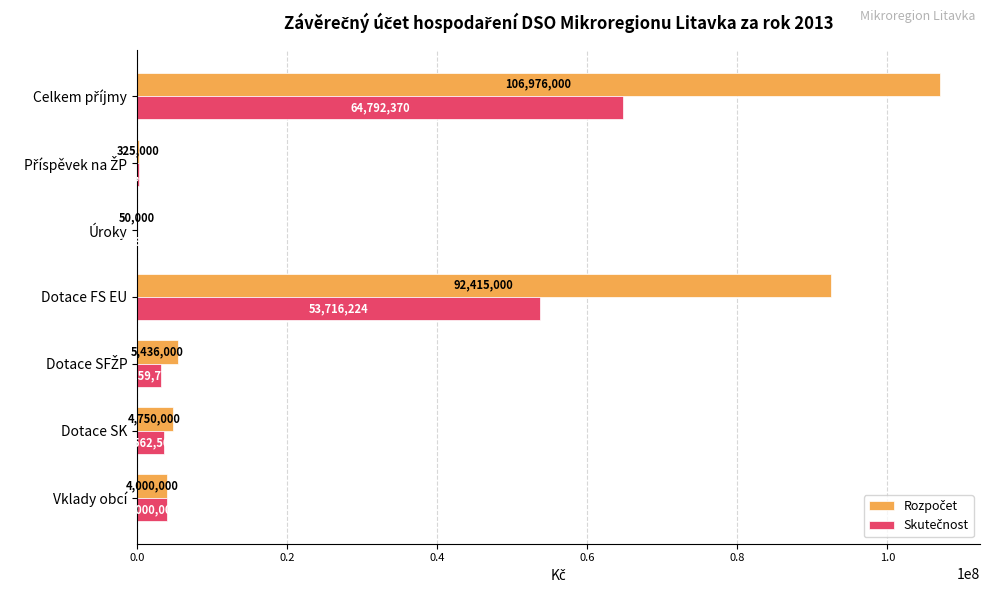

What is the greatest value displayed?

106976000.0